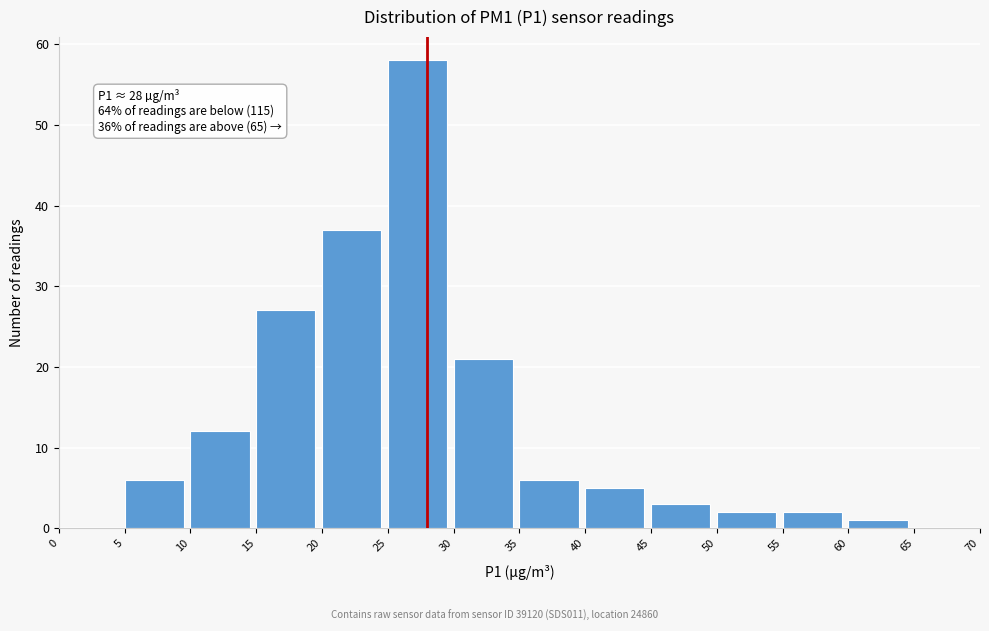

Over which range of the x-axis is the bar tallest?

25 to 30